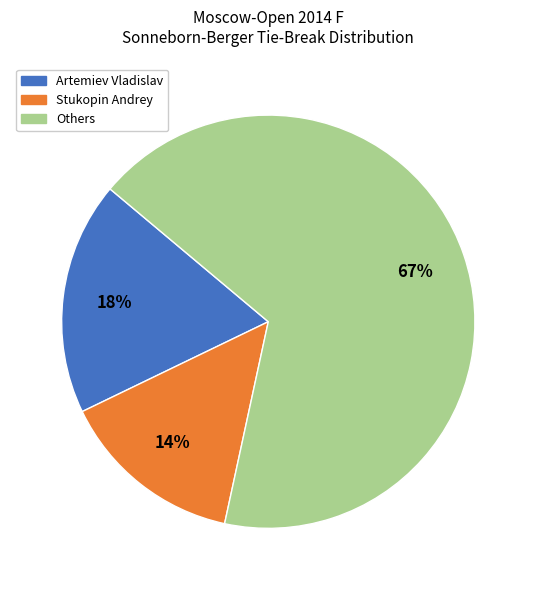

How many segments does this pie chart have?

3